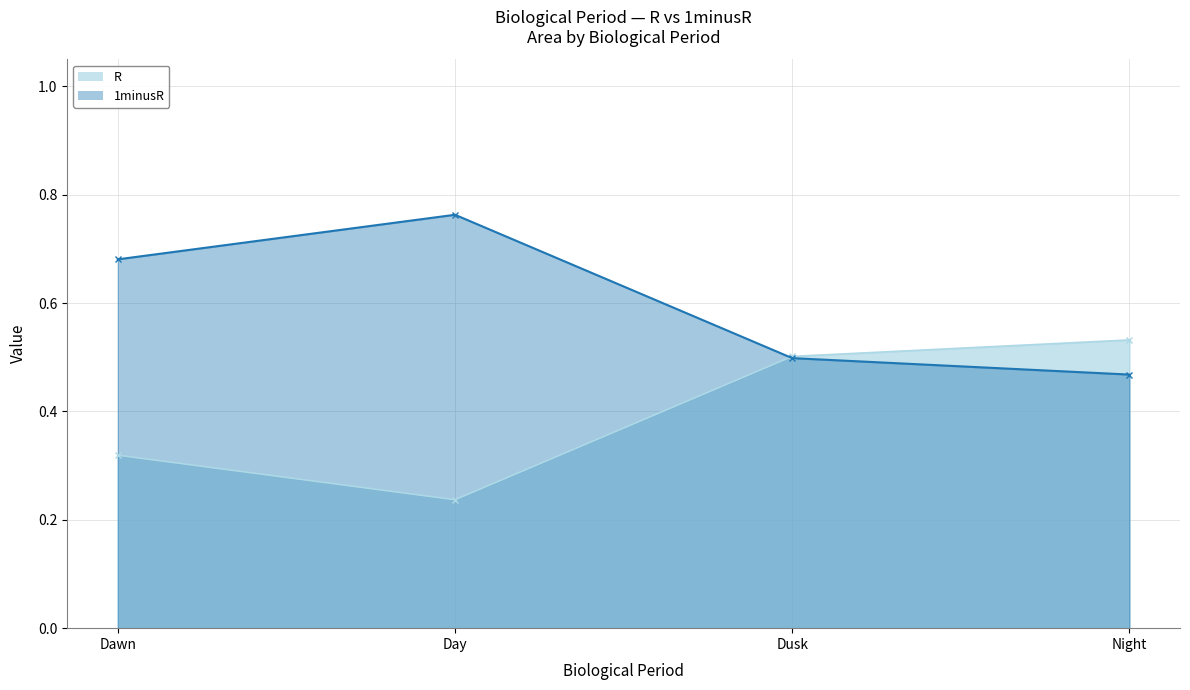

Is it true that 1minusR equals 0.7 at Night?

False